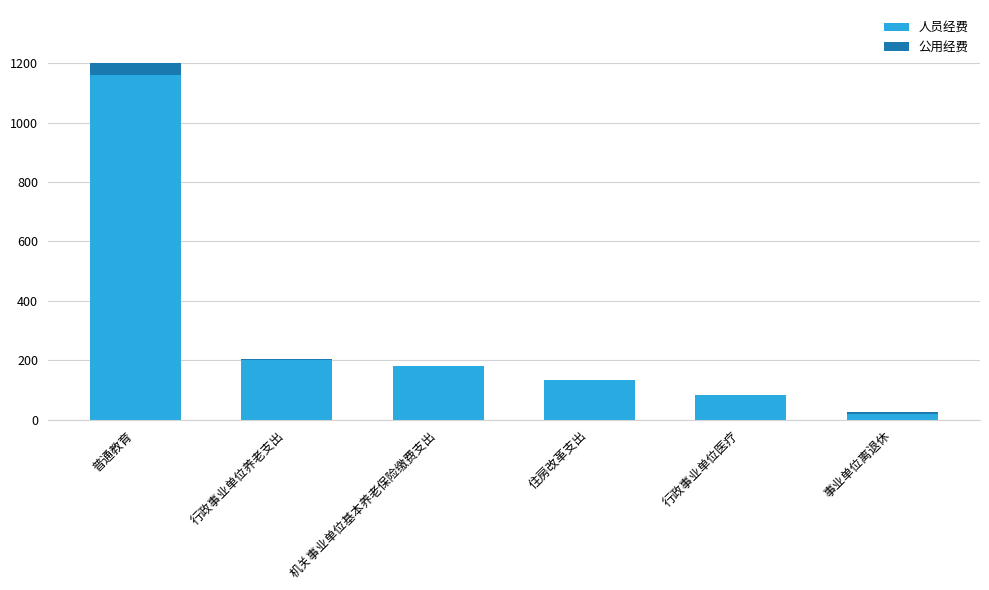

What is the maximum value for 人员经费?

1158.9